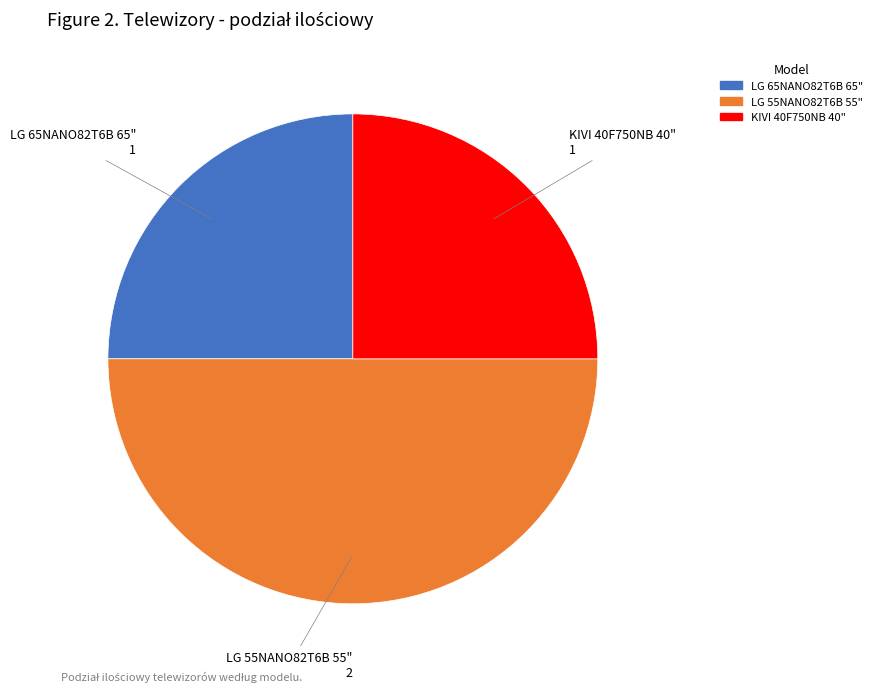

What is the largest slice in the pie chart?

Telewizor LG 55NANO82T6B 55" LED 4K